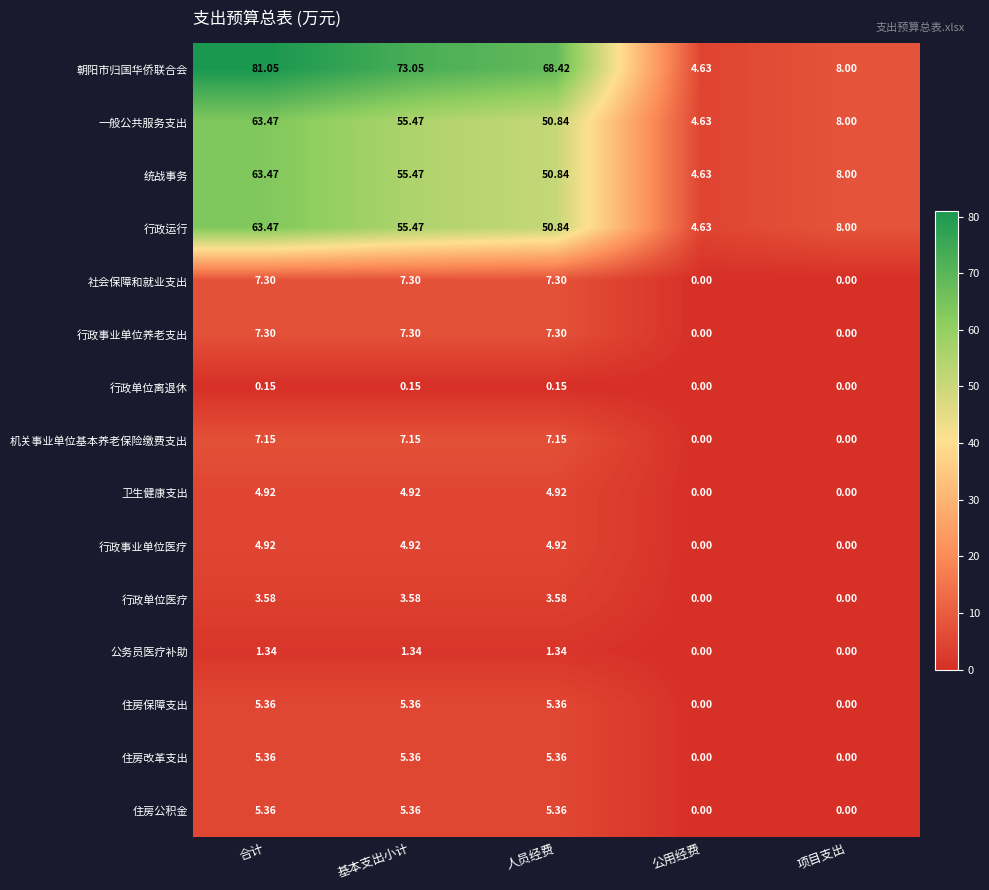

Which label corresponds to the largest value in the chart?

合计